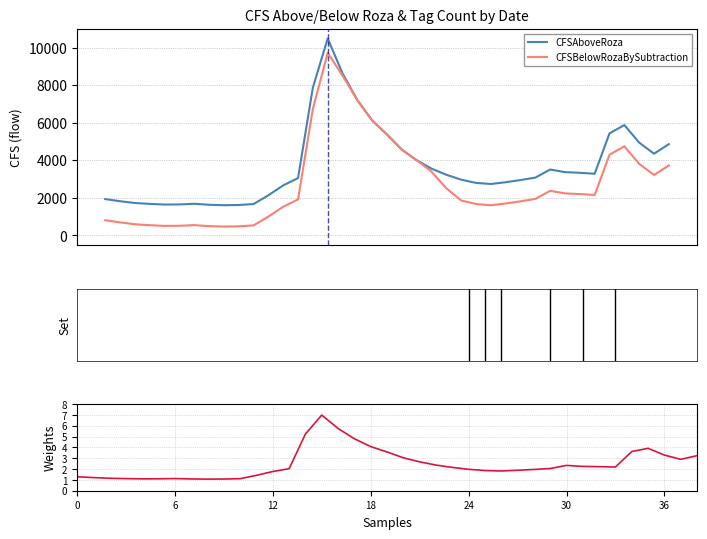

Rank the series by their maximum value, from highest to lowest.

CFSAboveRoza, CFSBelowRozaBySubtraction, CFSAboveRoza (scaled)